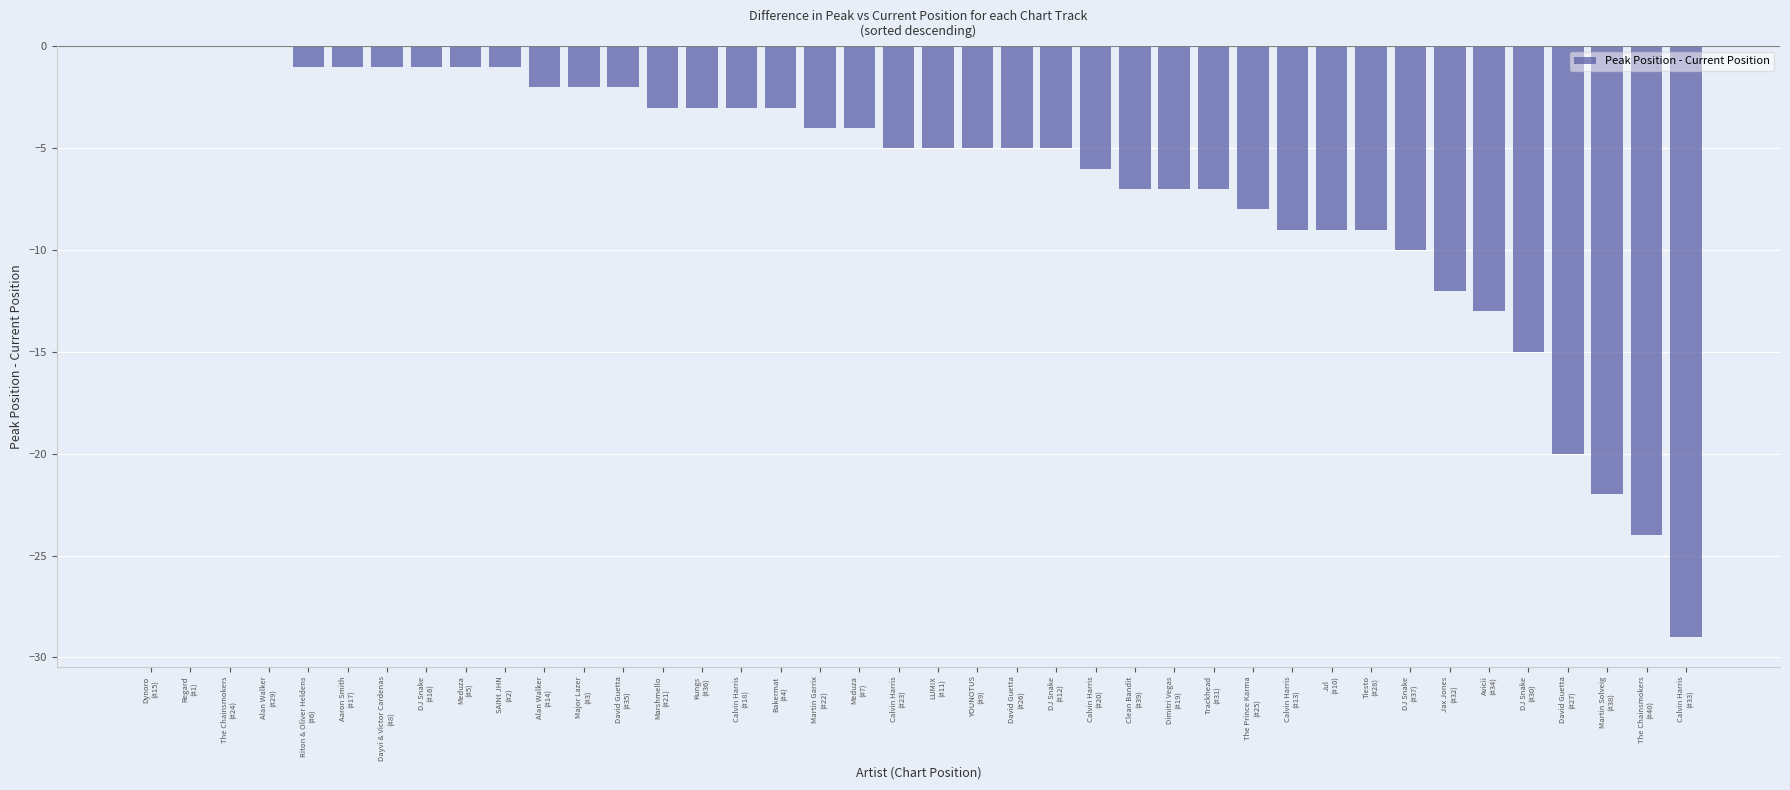

Count the number of categories in the chart.

40